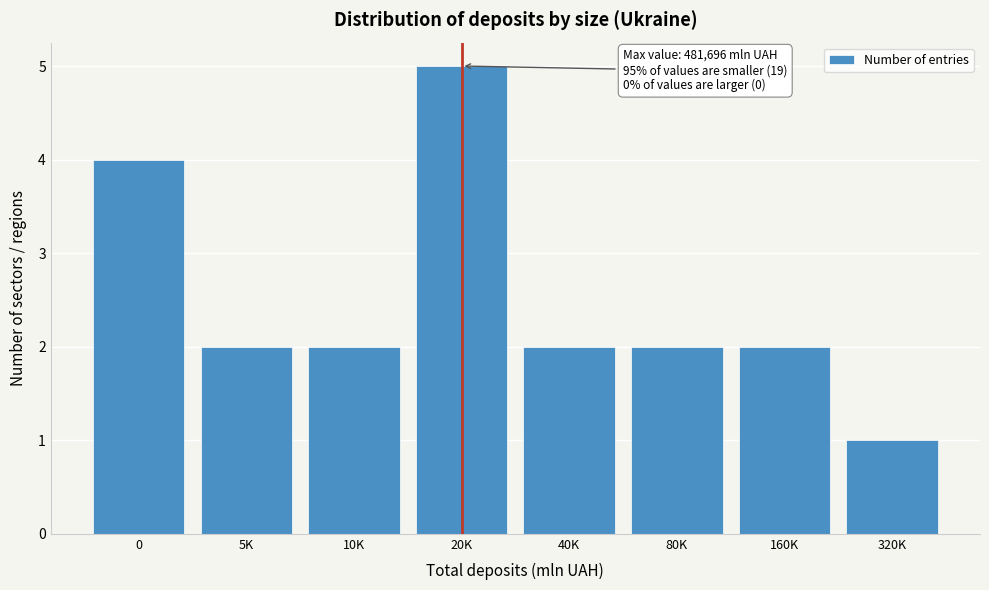

Reading left to right, transcribe all the data shown in this chart.

4	2	2	5	2	2	2	1